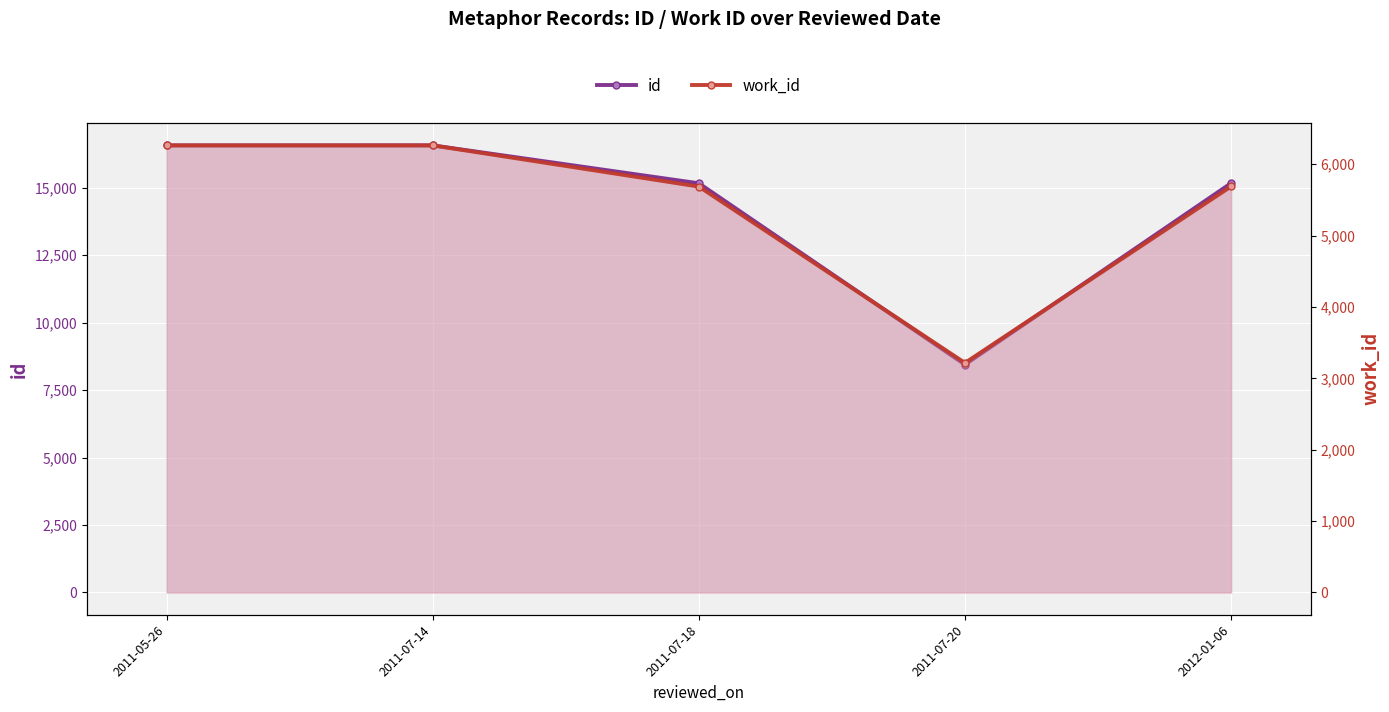

At which label does id reach its minimum?

2011-07-20